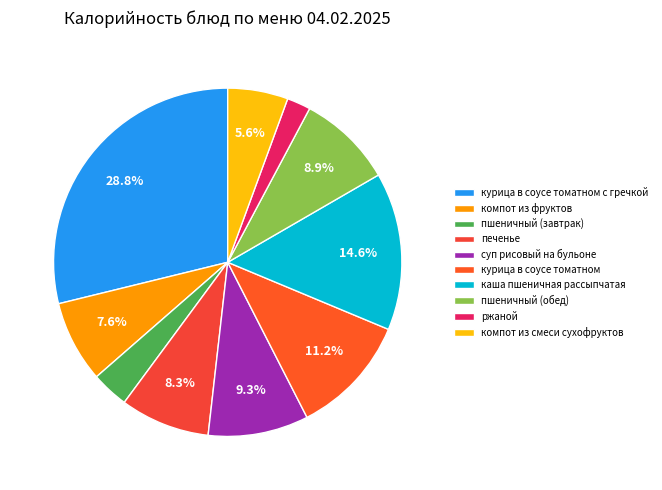

True or false: пшеничный (обед) accounts for 9% of the total.

True